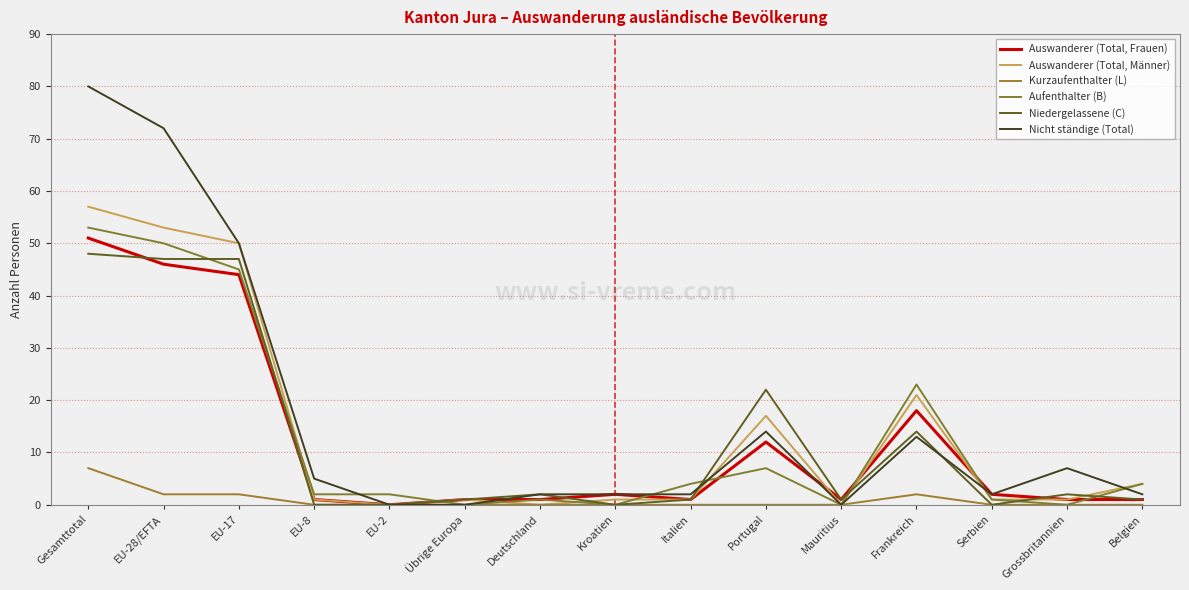

Which series has the widest spread of values?

Nicht ständige (Total)